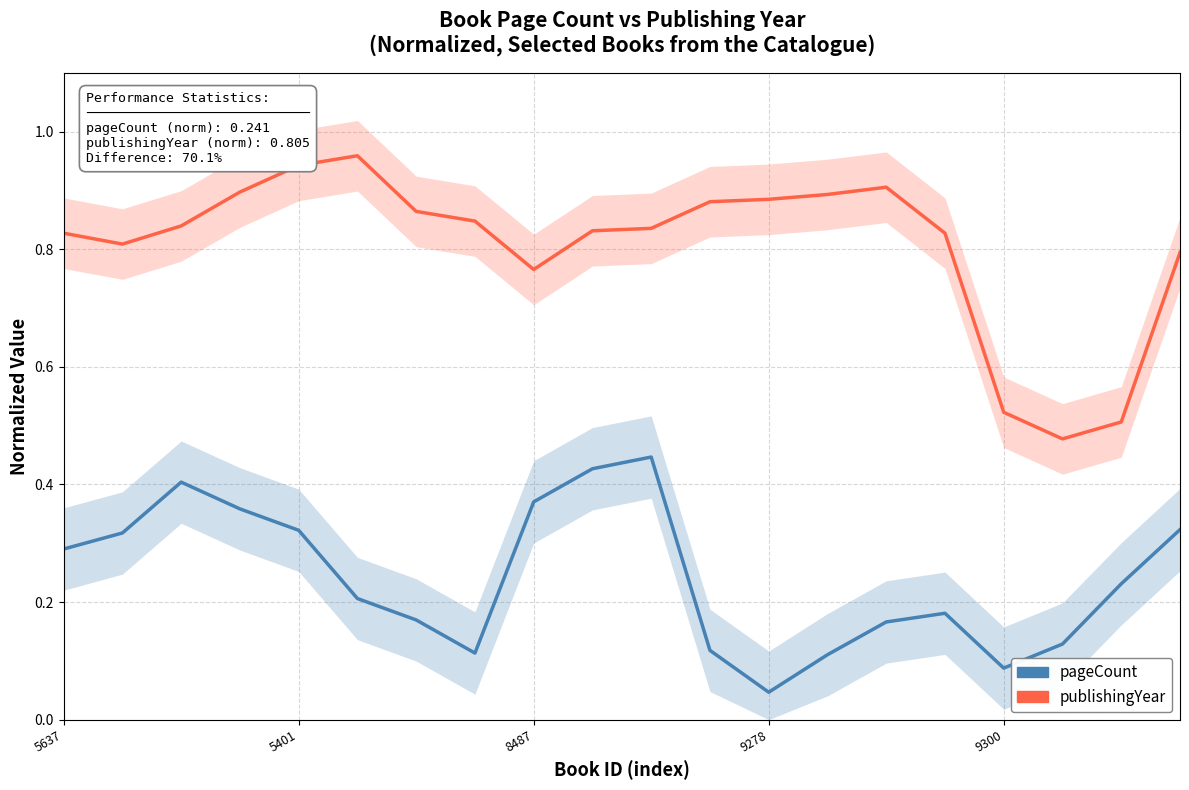

What is the sum of all pageCount values?

4.8